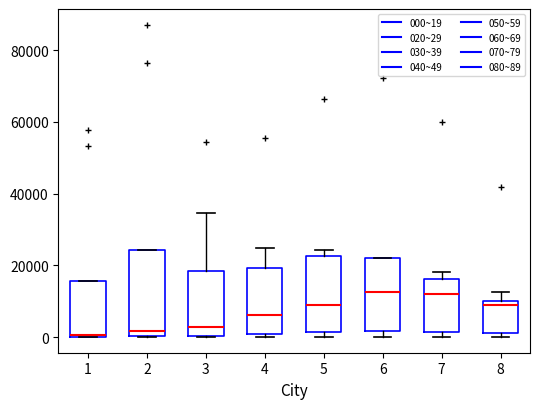

Comparing the boxes themselves (not the whiskers), which one is the tallest?

2